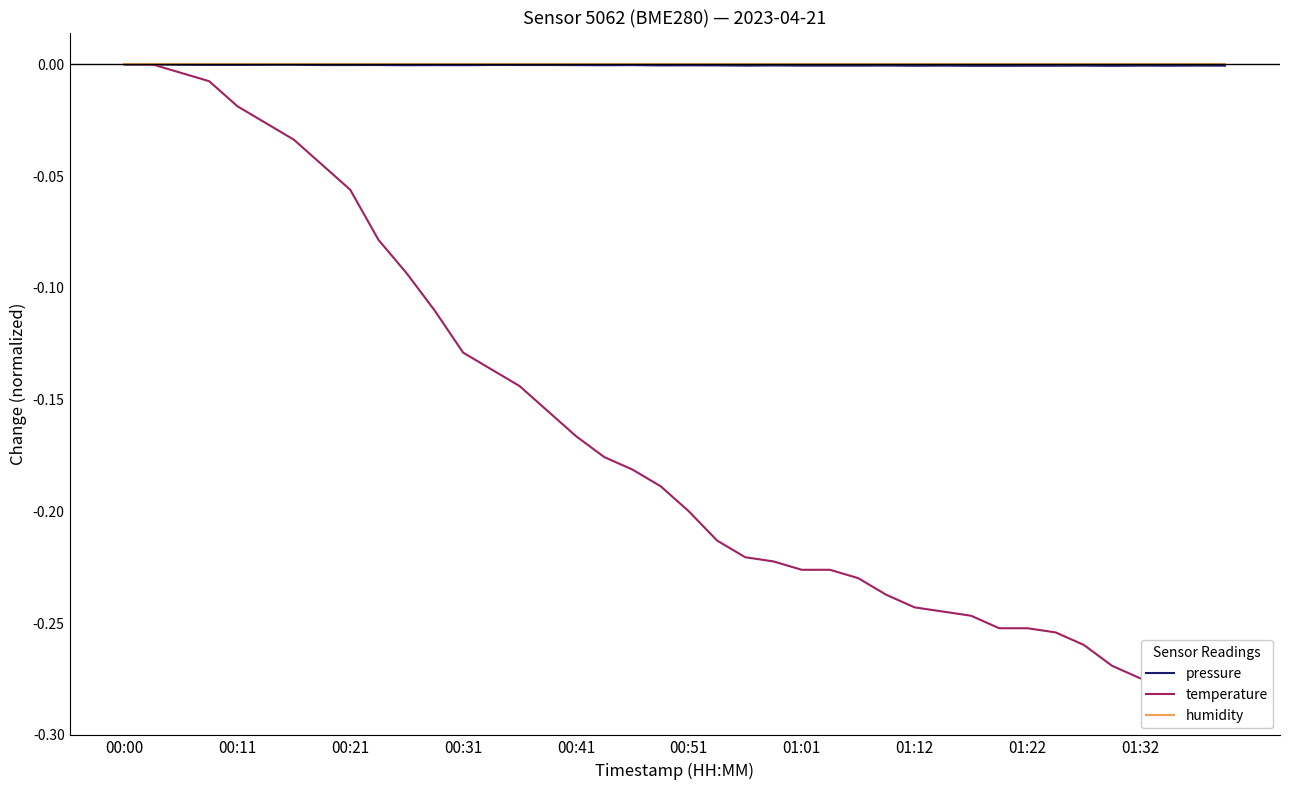

Which series has the largest total across all categories?

humidity